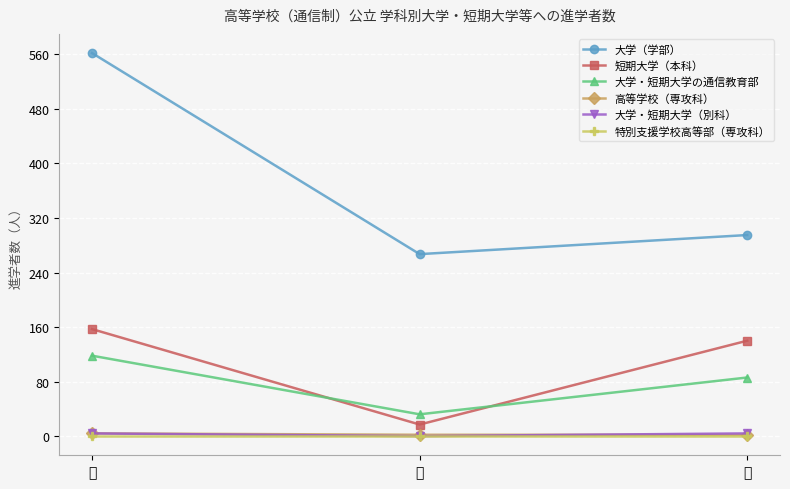

Does the chart have visible grid lines?

Yes